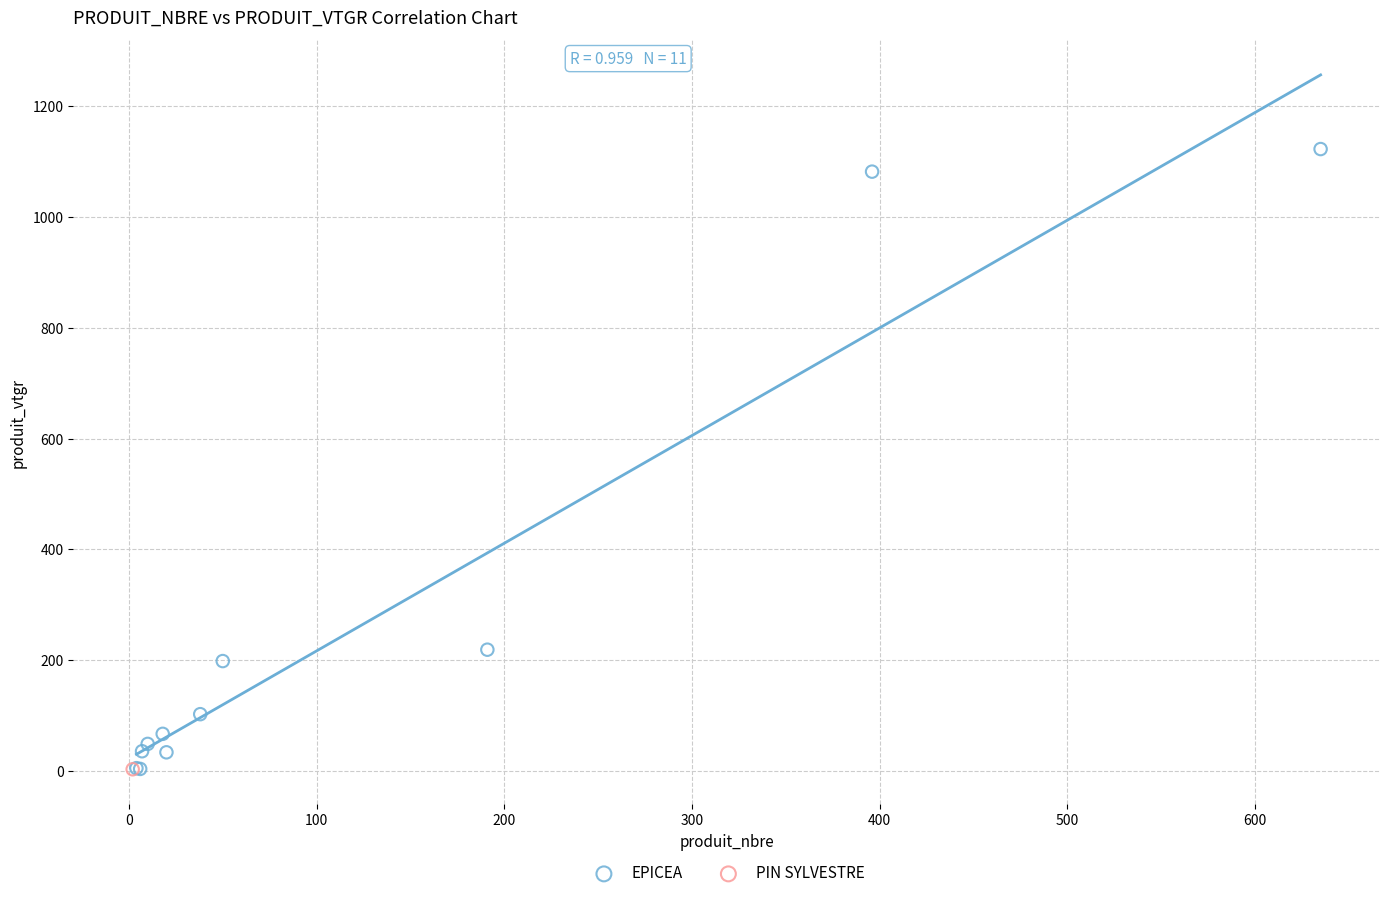

What are all the series names shown in the legend?

EPICEA, PIN SYLVESTRE